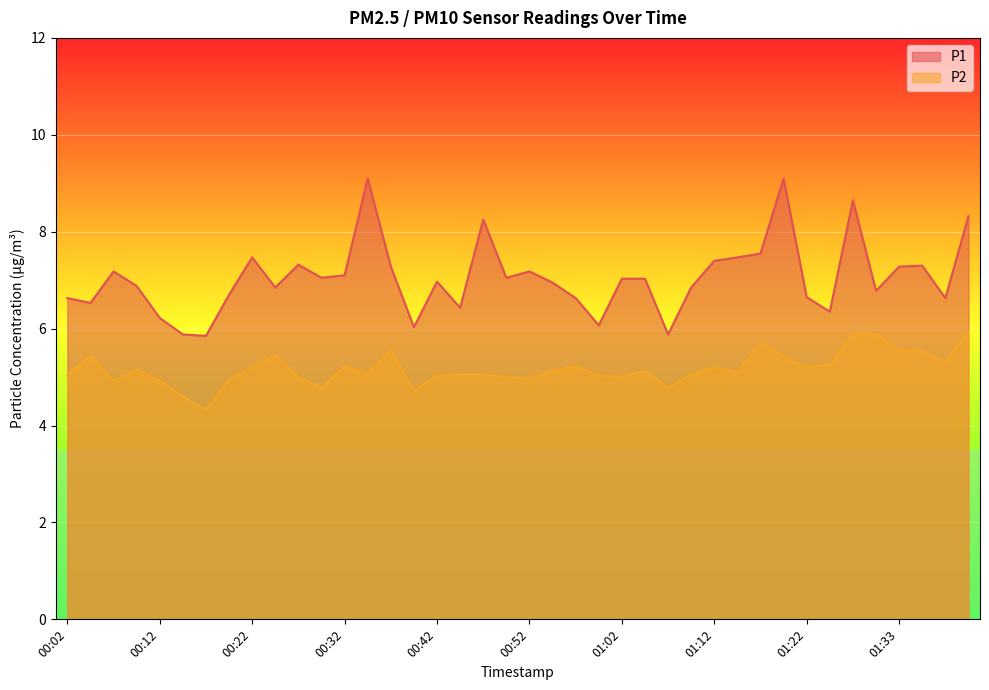

At which category does the chart reach its peak across all series?

00:34